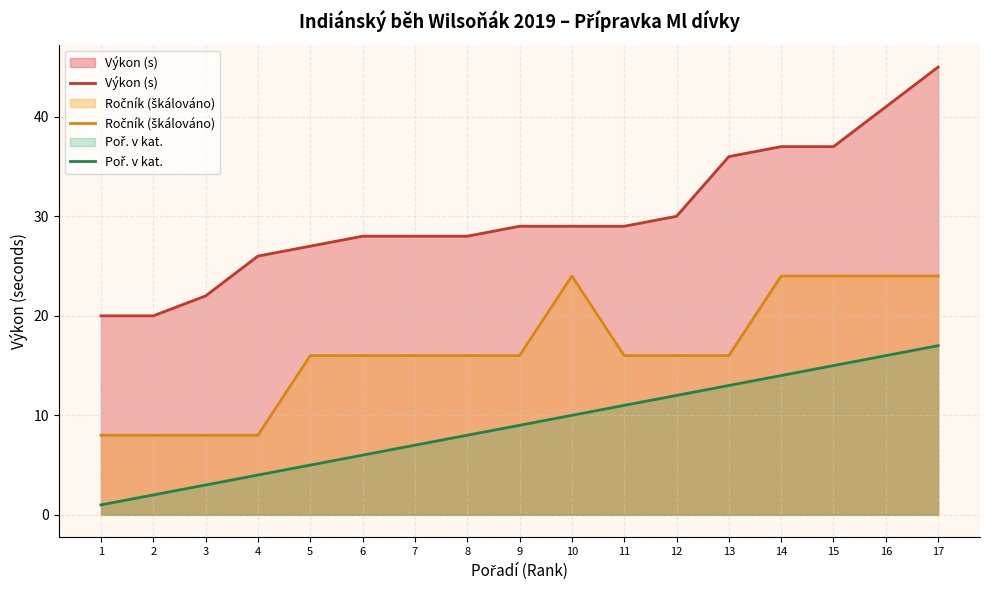

The Ročník (škálováno) series shows 16 at 13. True or false?

True